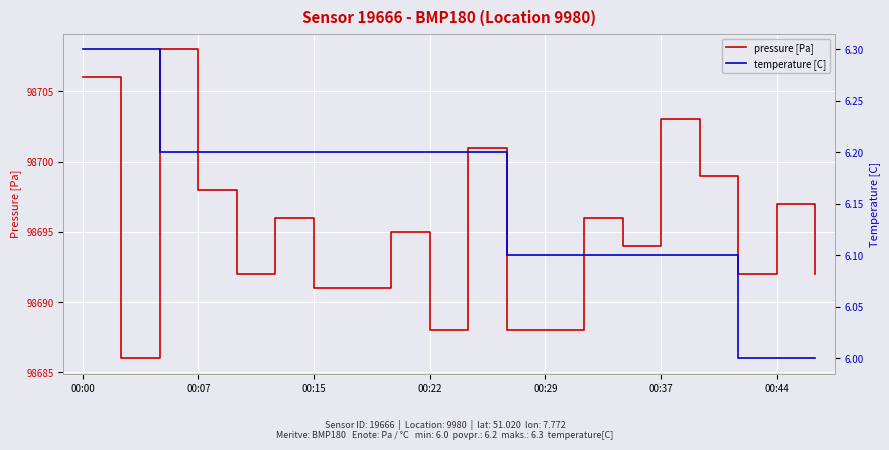

True or false: temperature [C] and pressure [Pa] cross at least once.

False